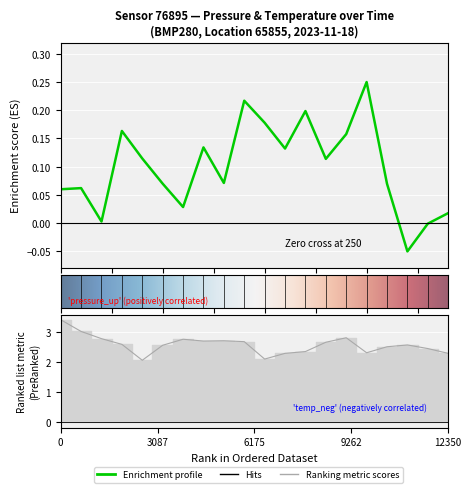

True or false: pressure and temperature intersect in this chart.

False